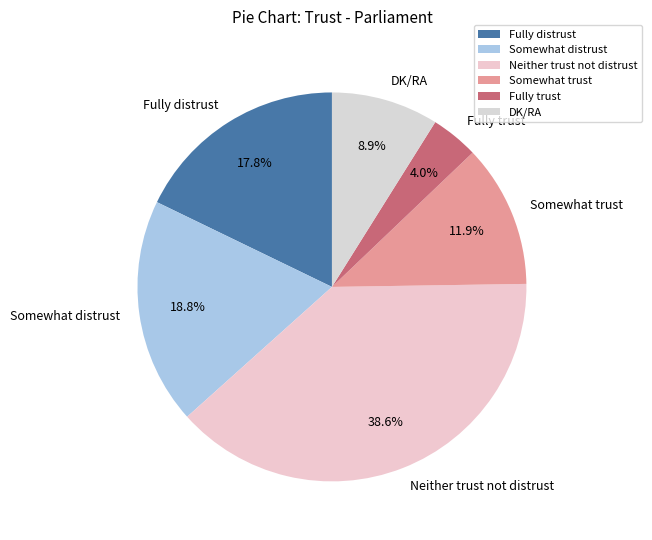

To the nearest percent, what is the average slice percentage?

17%